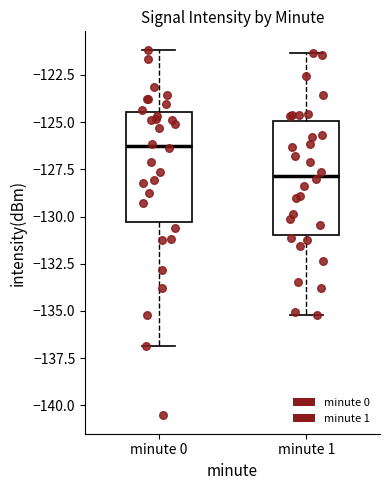

Reading left to right, read every box against the y-axis: the position of its median line, the range the box covers, and the ends of its whiskers. The values are not printed on the chart, so give them approximately, as read against the axis.

minute 0: median -126.5, box -130.5 to -124.5, whiskers -137.0 to -121.0
minute 1: median -128.0, box -131.0 to -125.0, whiskers -135.0 to -121.5